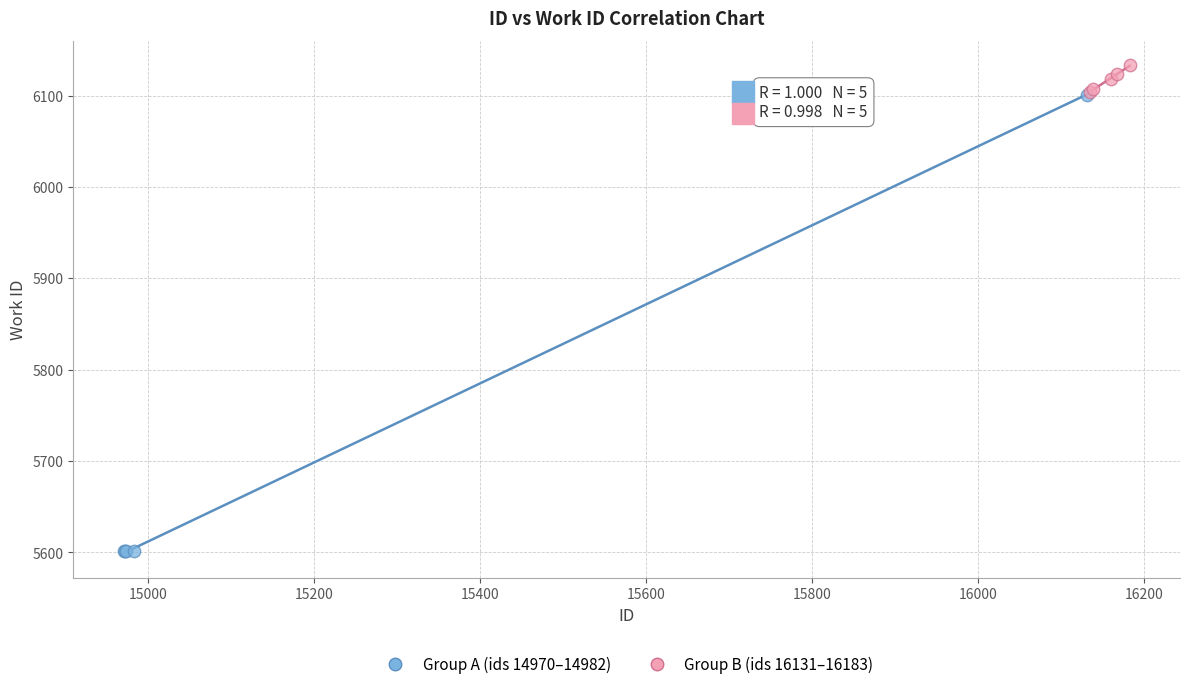

Which series reaches the maximum Y coordinate?

Group B (ids 16131–16183)